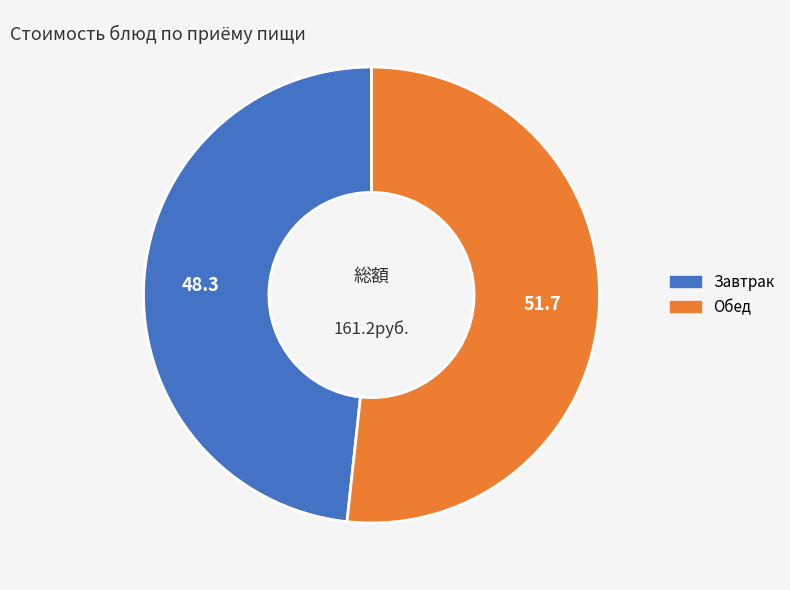

How many segments does this pie chart have?

2